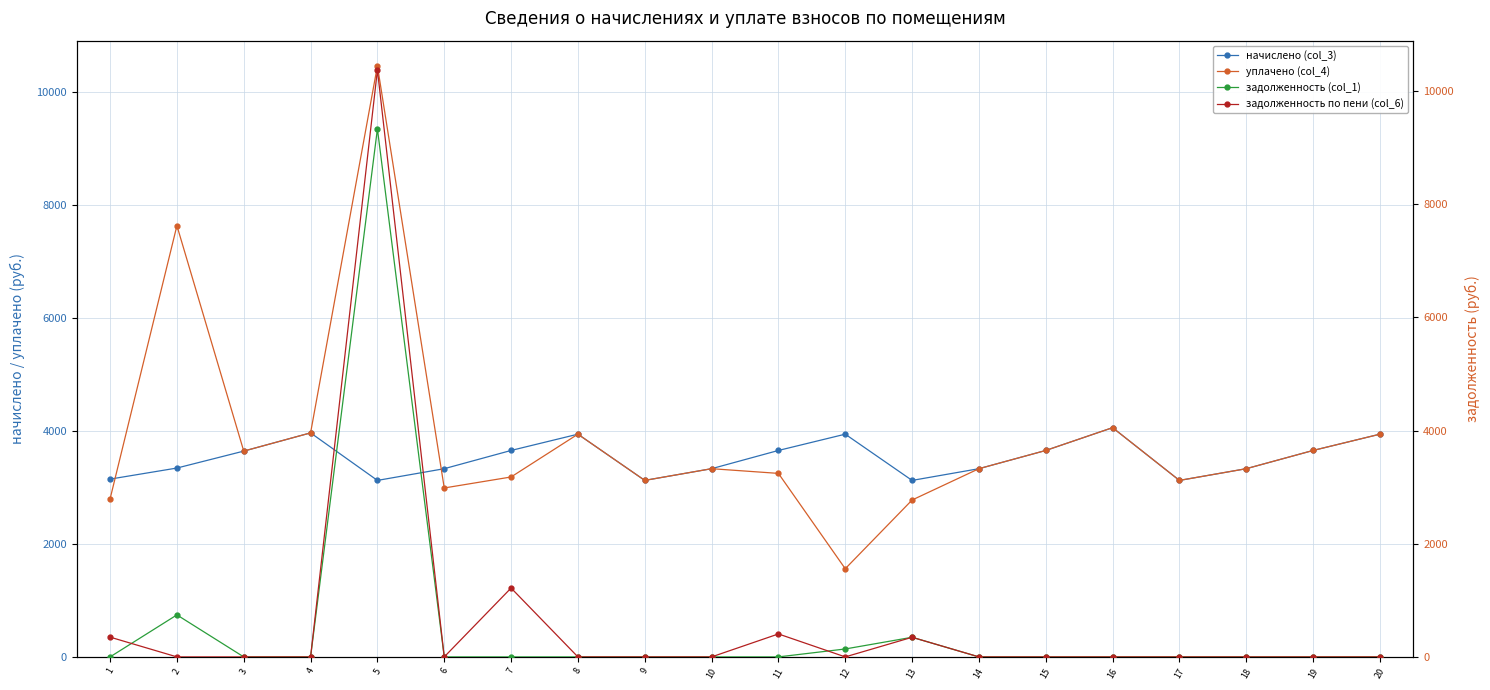

Which has a higher value, 6 or 7?

7